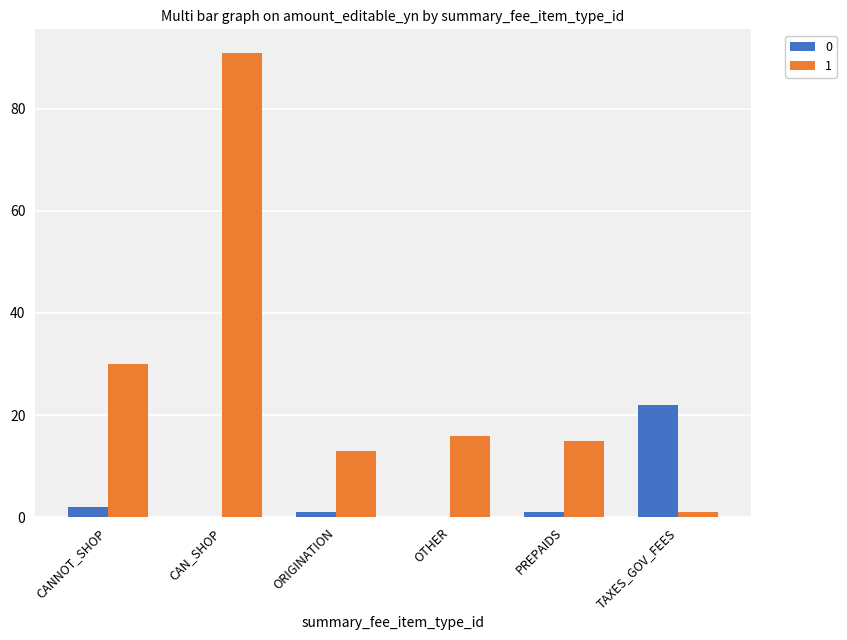

Is the value of 0 at TAXES_GOV_FEES greater than the value of 1 at PREPAIDS?

Yes